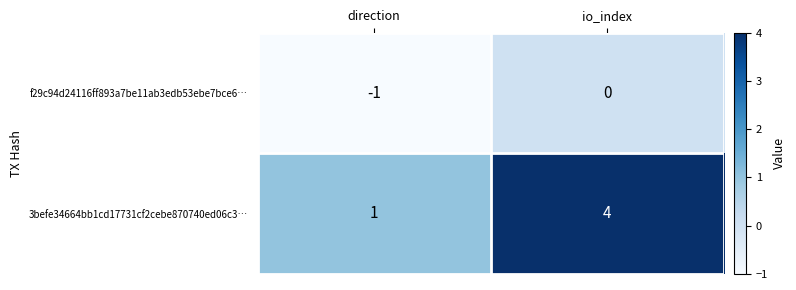

At which label is f29c94d24116ff893a7be11ab3edb53ebe7bce6… closest to 0?

io_index